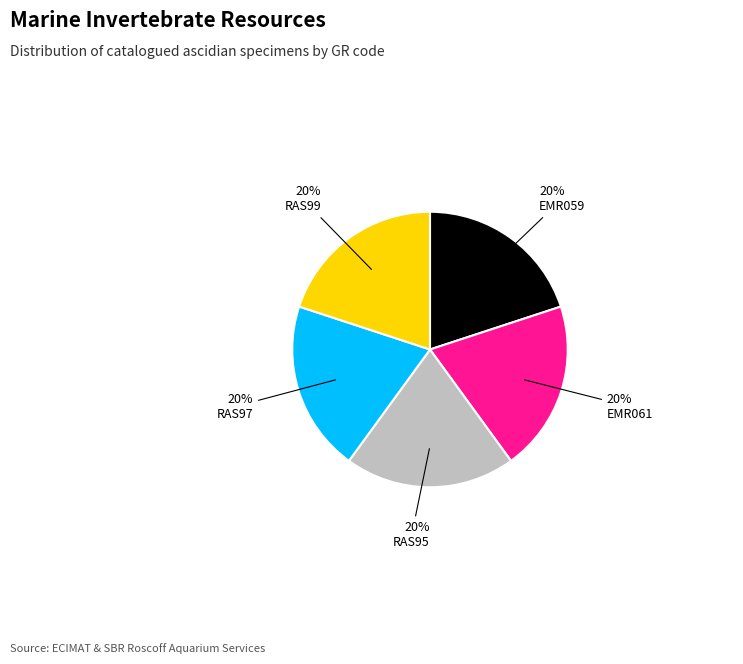

Is there a majority slice in this chart?

No